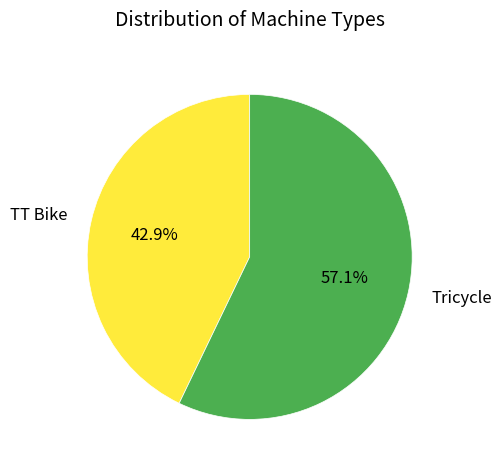

Combined, what portion of the pie is Tricycle and TT Bike?

100.0%